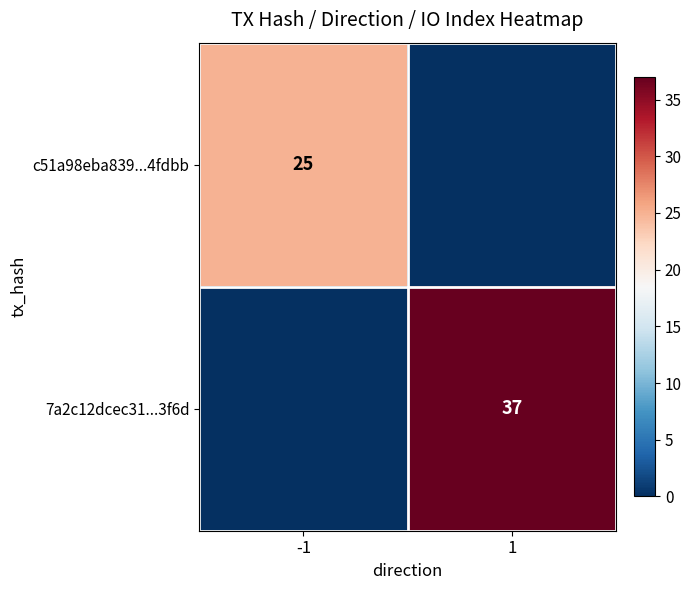

What is the greatest value displayed?

37